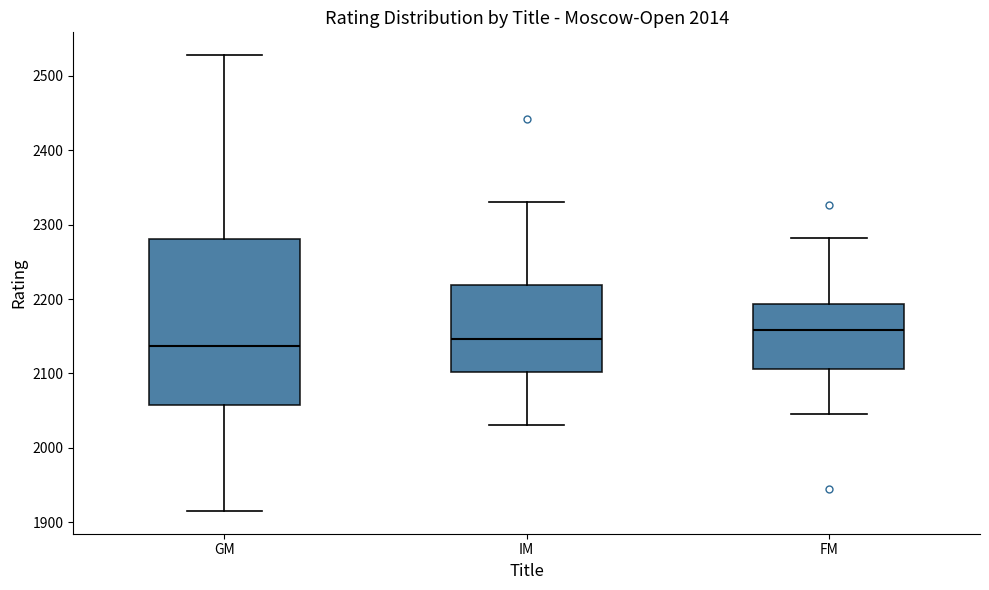

Which box's median line is the highest?

FM